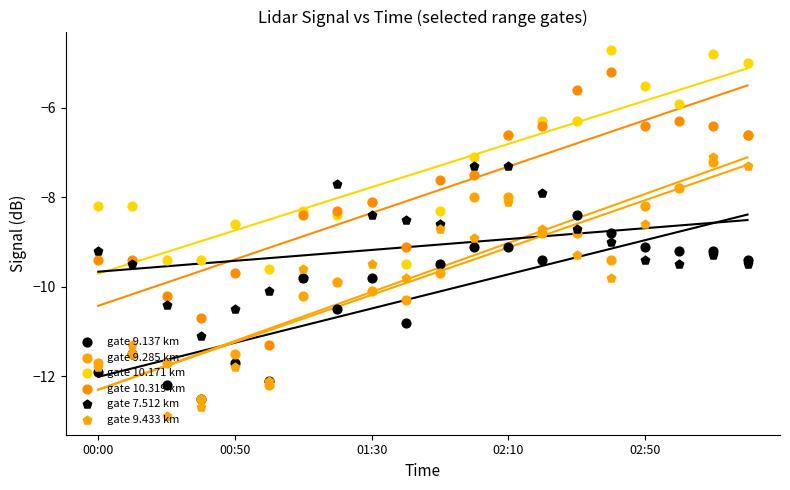

Which series reaches the minimum Y coordinate?

gate 9.433 km